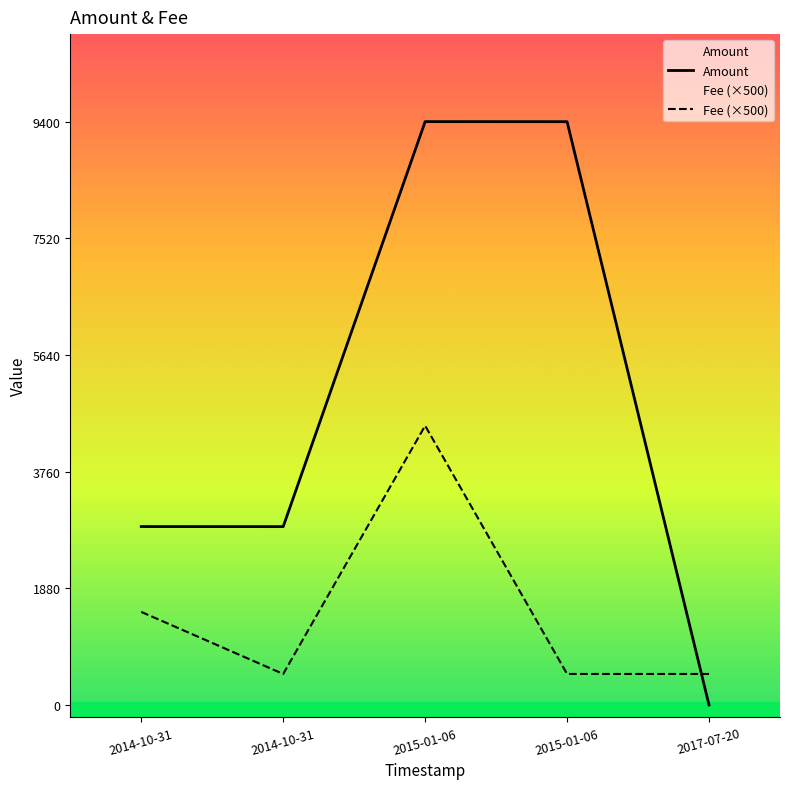

What is the difference between the highest and lowest values at 2014-10-31?

1375